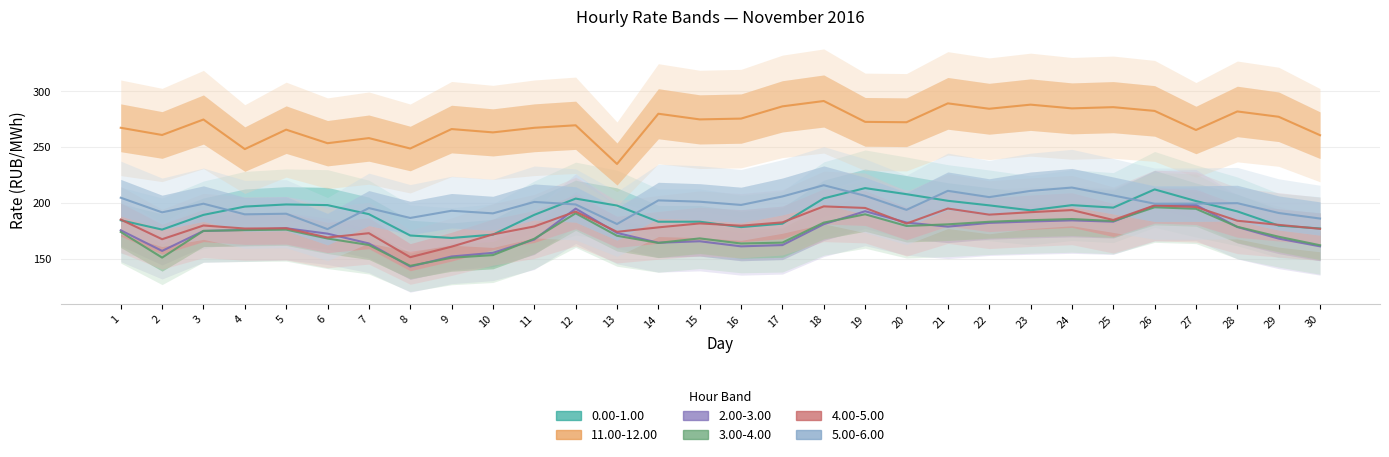

How many lines are shown in the chart?

6